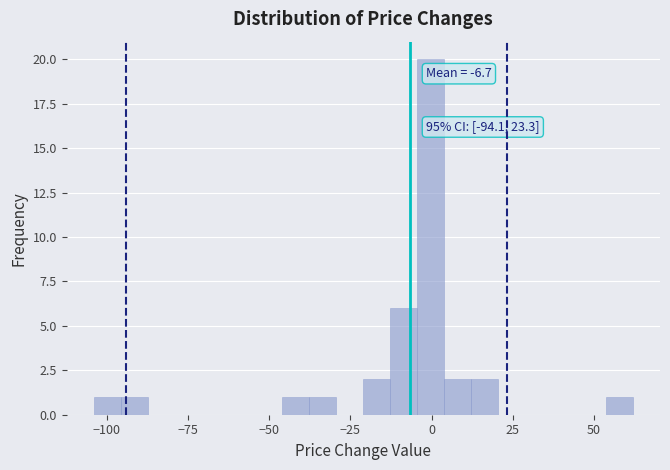

Around what value on the x-axis is the tallest bar? Give the approximate position of its centre, as read against the axis.

0